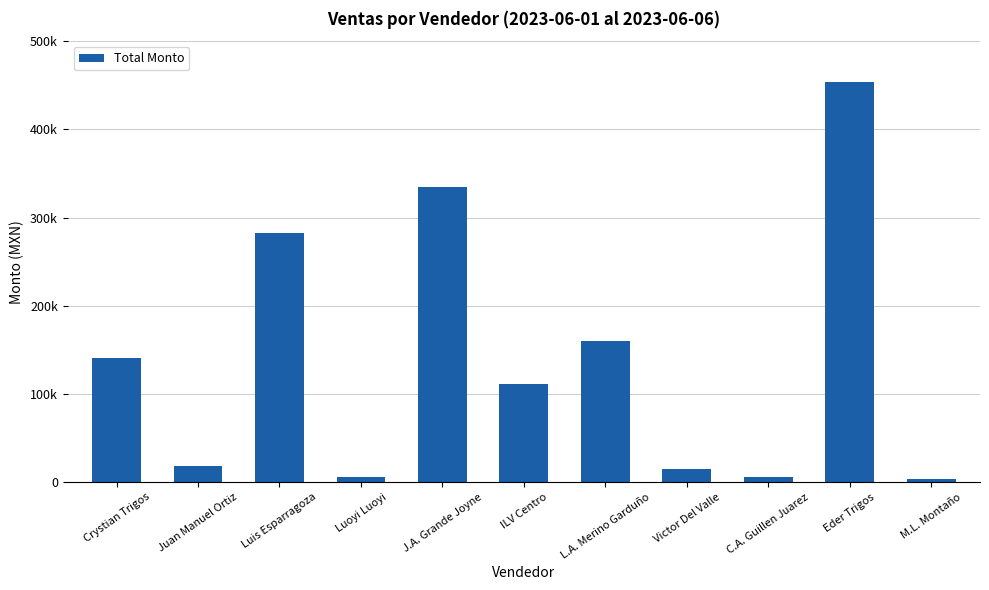

List the labels in order of value, smallest first.

M.L. Montaño, Luoyi Luoyi, C.A. Guillen Juarez, Victor Del Valle, Juan Manuel Ortiz, ILV Centro, Crystian Trigos, L.A. Merino Garduño, Luis Esparragoza, J.A. Grande Joyne, Eder Trigos